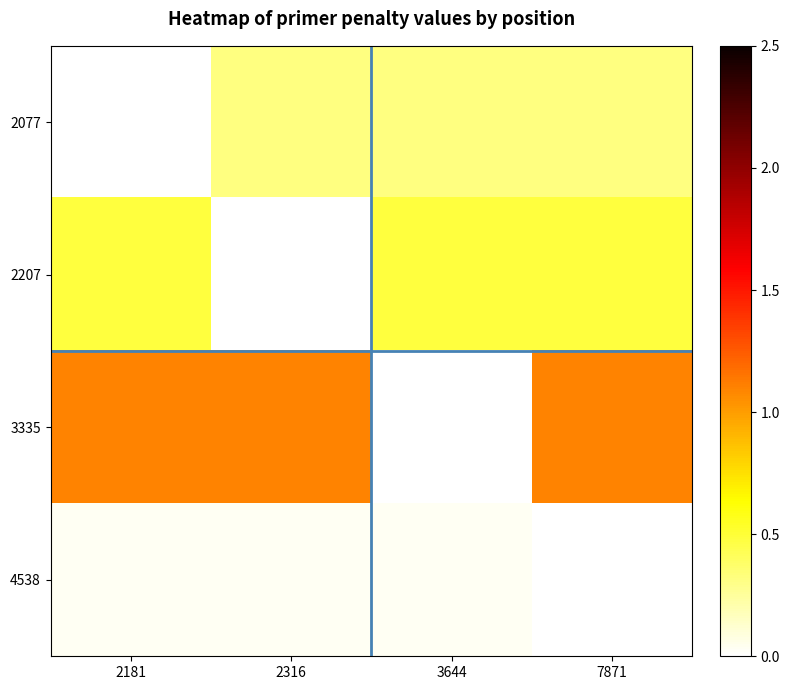

What is the greatest value displayed?

1.1